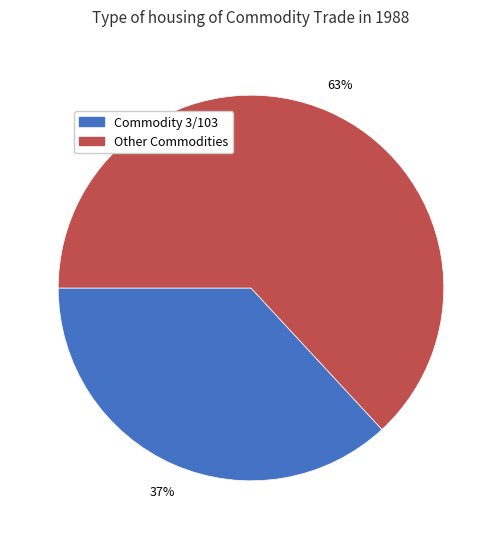

To the nearest percent, what is the average slice percentage?

50%